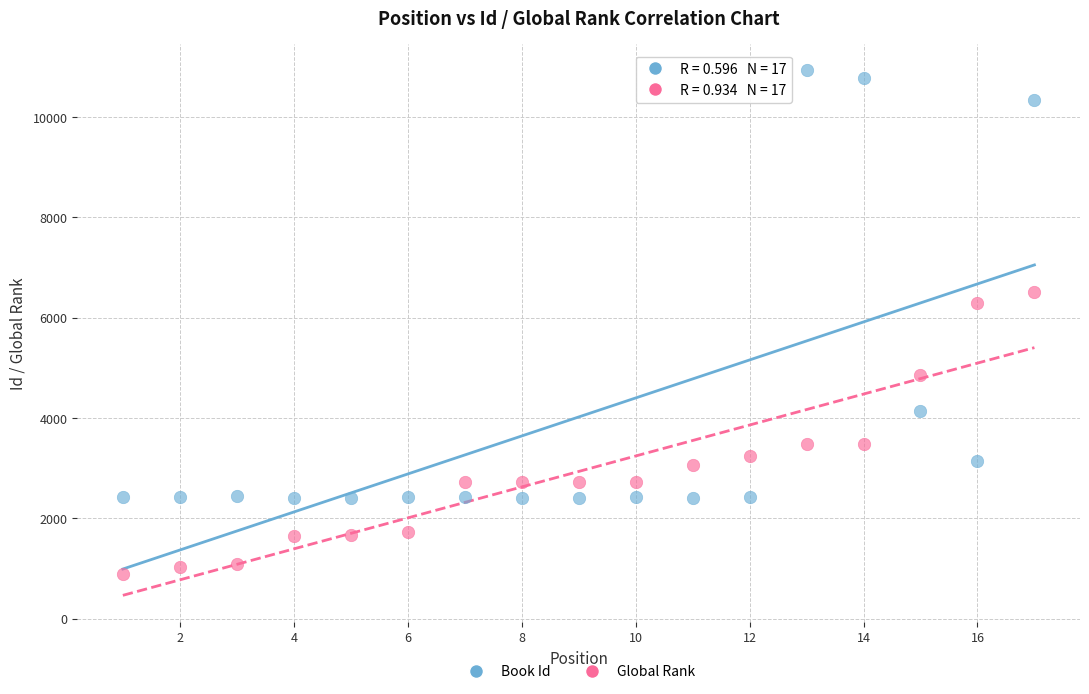

What are all the series names shown in the legend?

Book Id, Global Rank